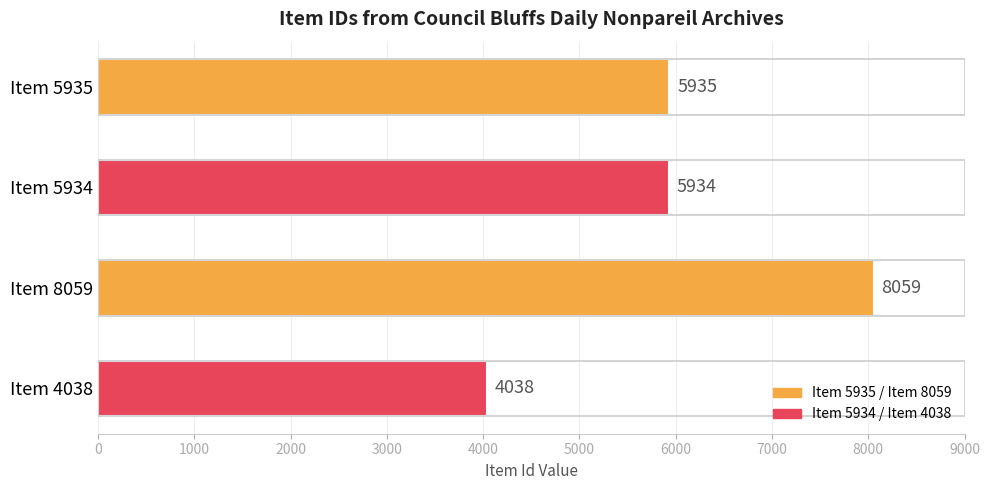

Which label corresponds to the smallest value in the chart?

Item 4038